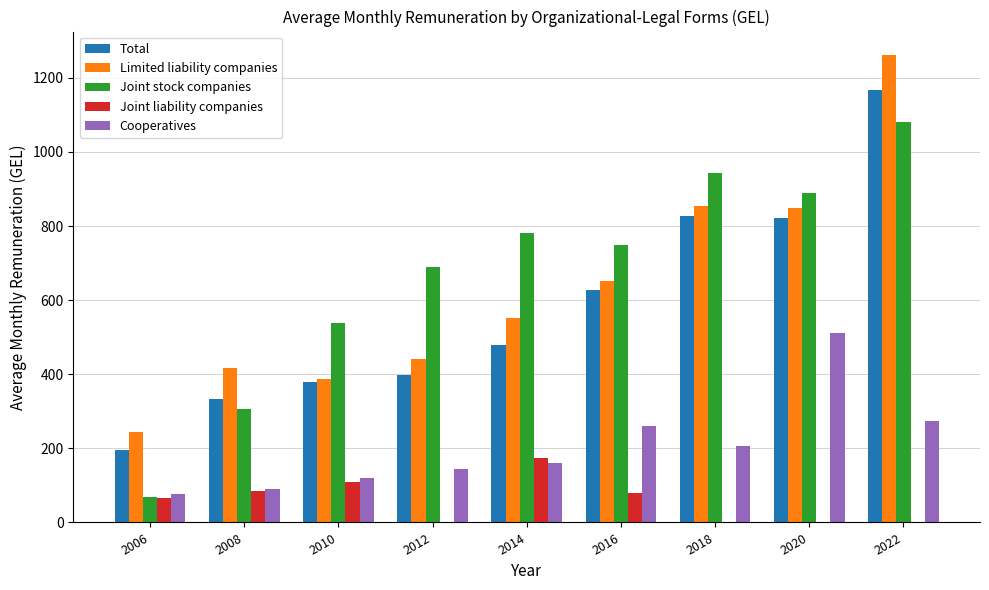

Which series has the largest total across all categories?

Joint stock companies